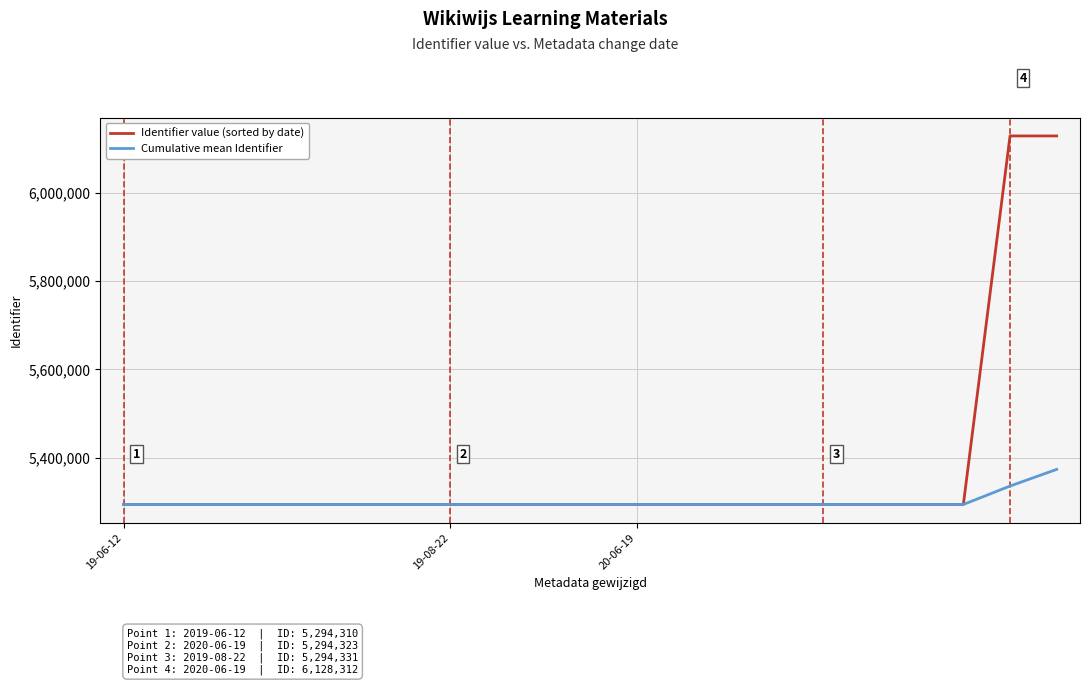

What is the maximum value shown in the chart?

6128317.0